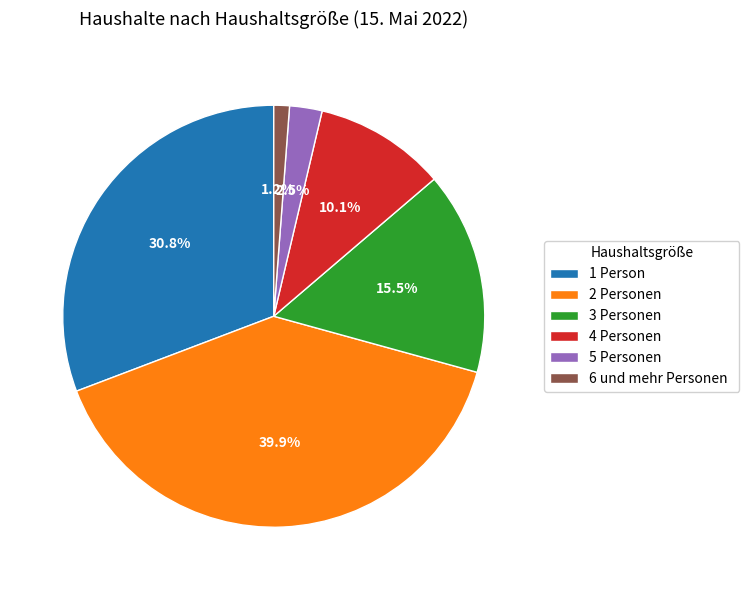

Combined, what portion of the pie is 6 und mehr Personen and 3 Personen?

16.7%